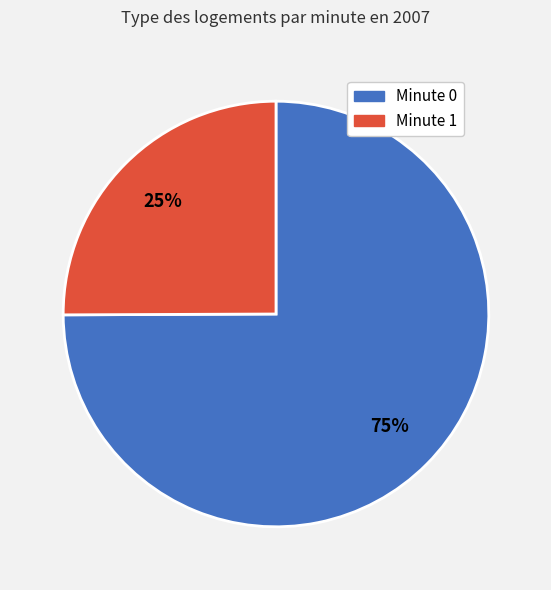

Is there any slice that represents more than half of the pie?

Yes